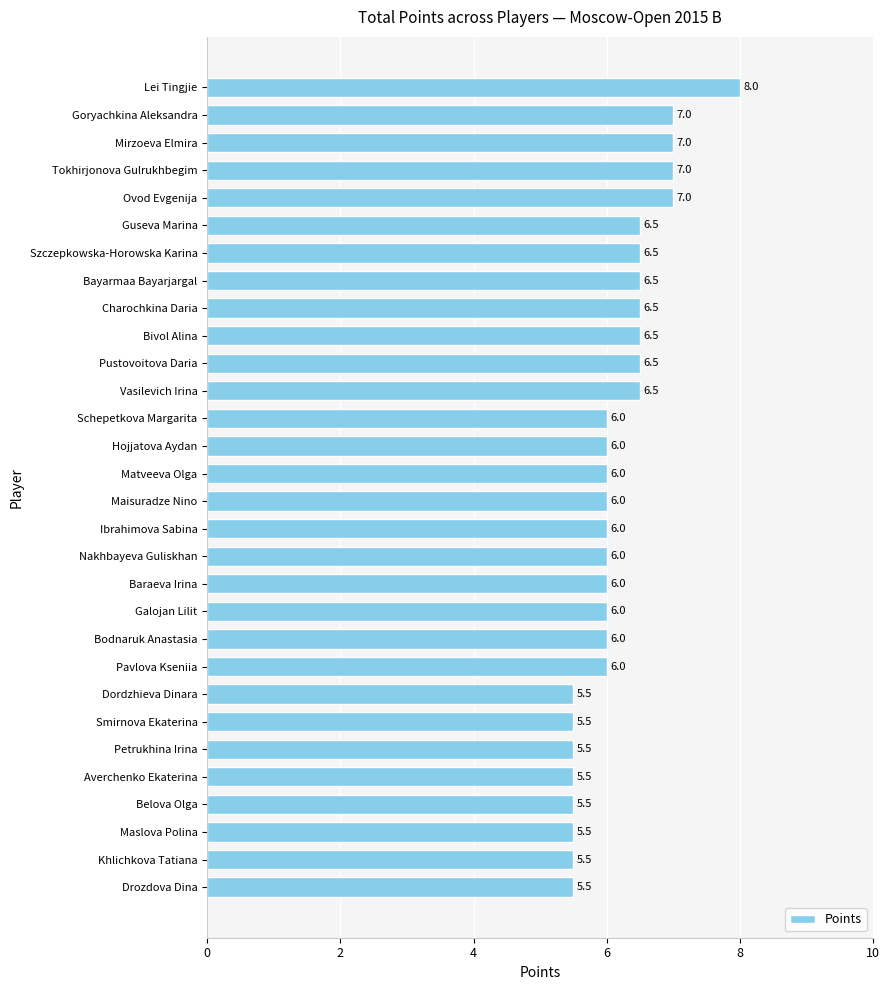

What is the ratio of the value at Galojan Lilit to the value at Ibrahimova Sabina?

1.0